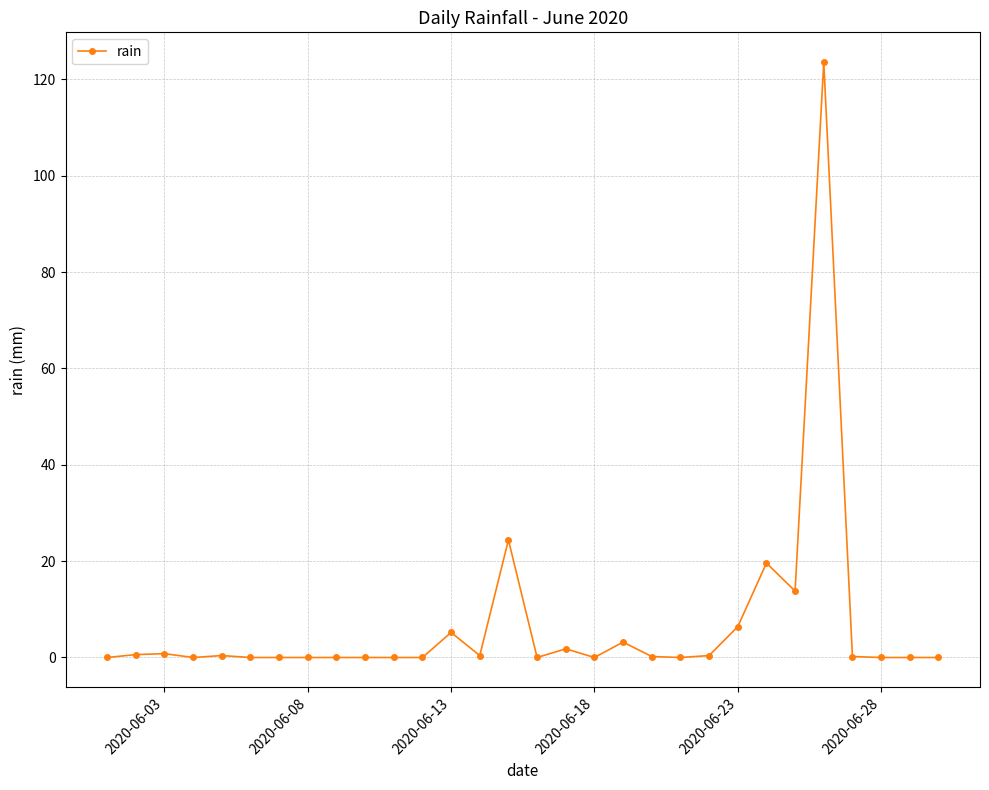

True or false: the data has more than 0 interior local peaks.

True